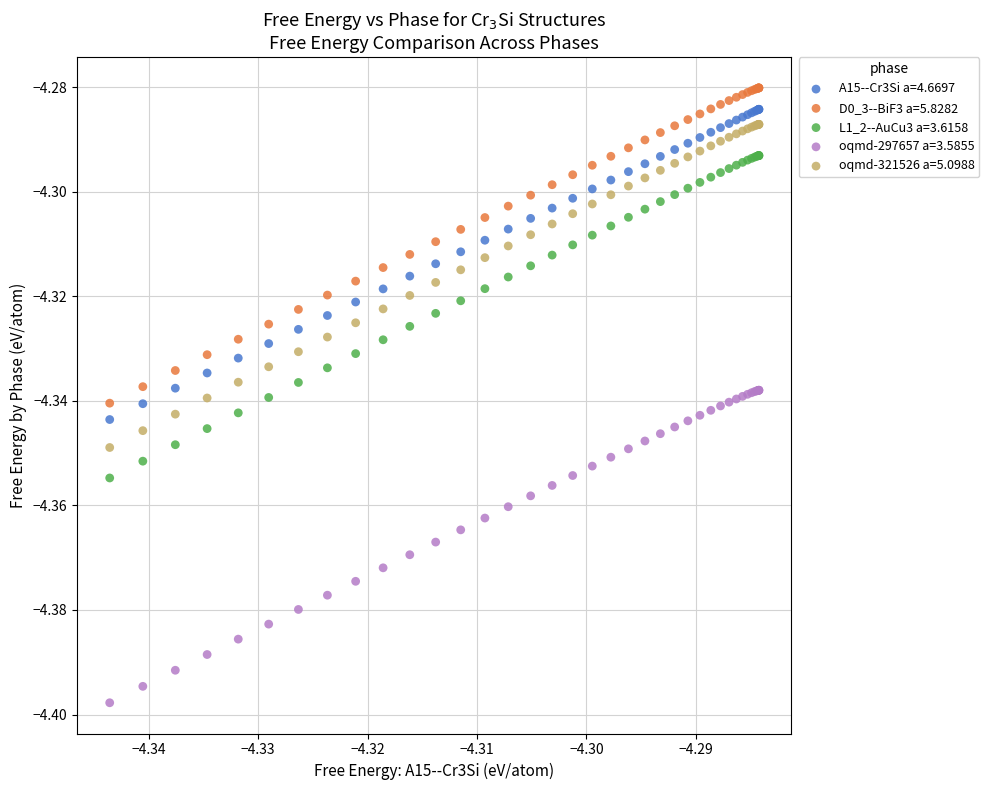

Which series contains the lowest Y value?

oqmd-297657 a=3.5855